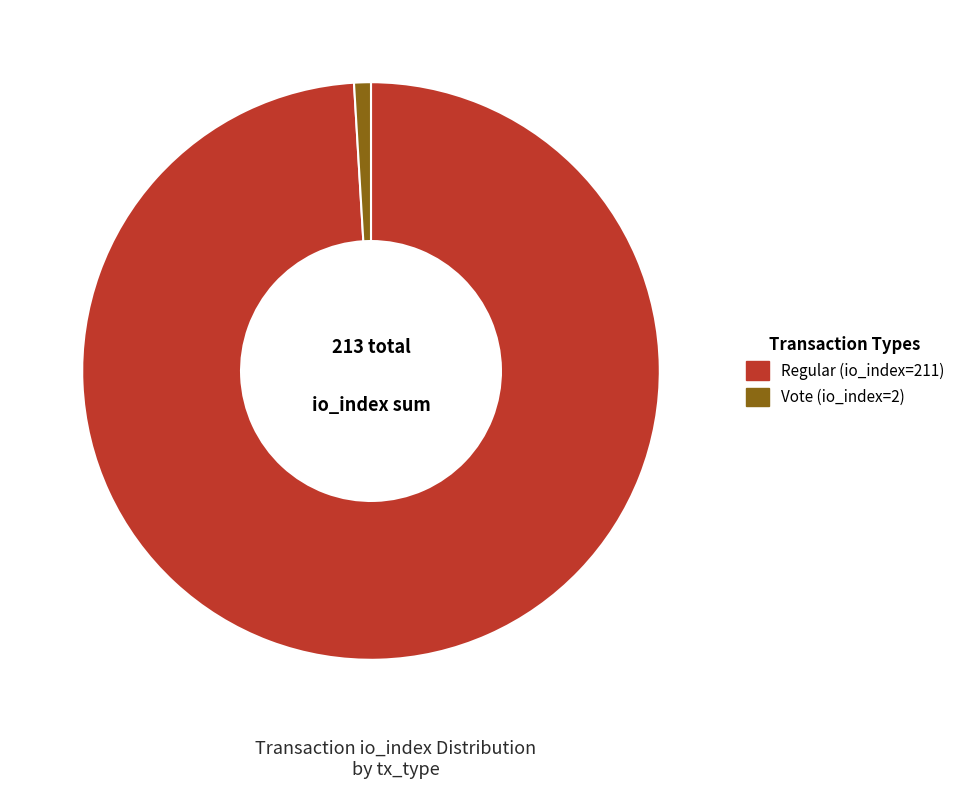

Combined, do Vote (io_index=2) and Regular (io_index=211) account for over 50%?

Yes